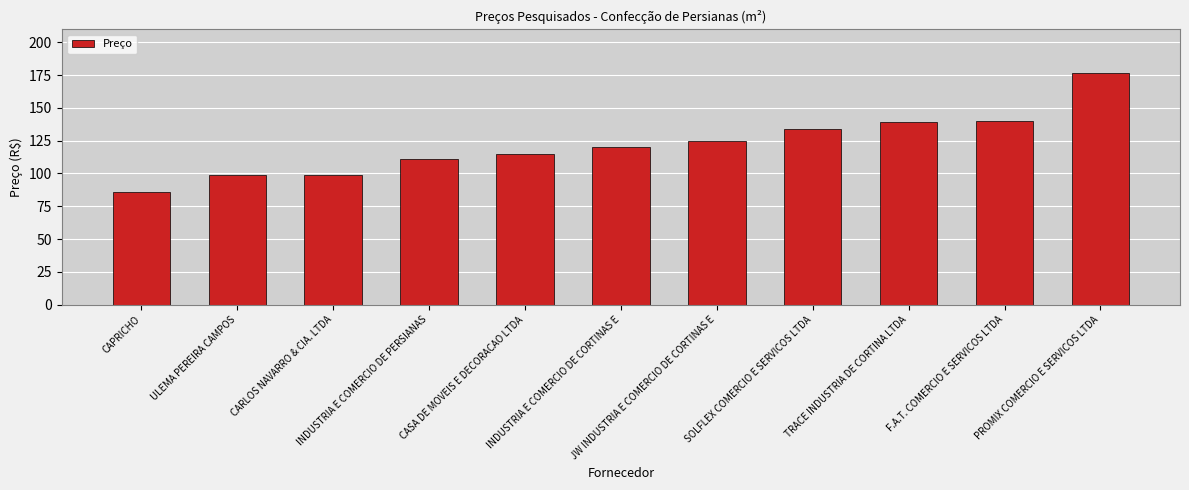

What is the sum of all values?

1344.2